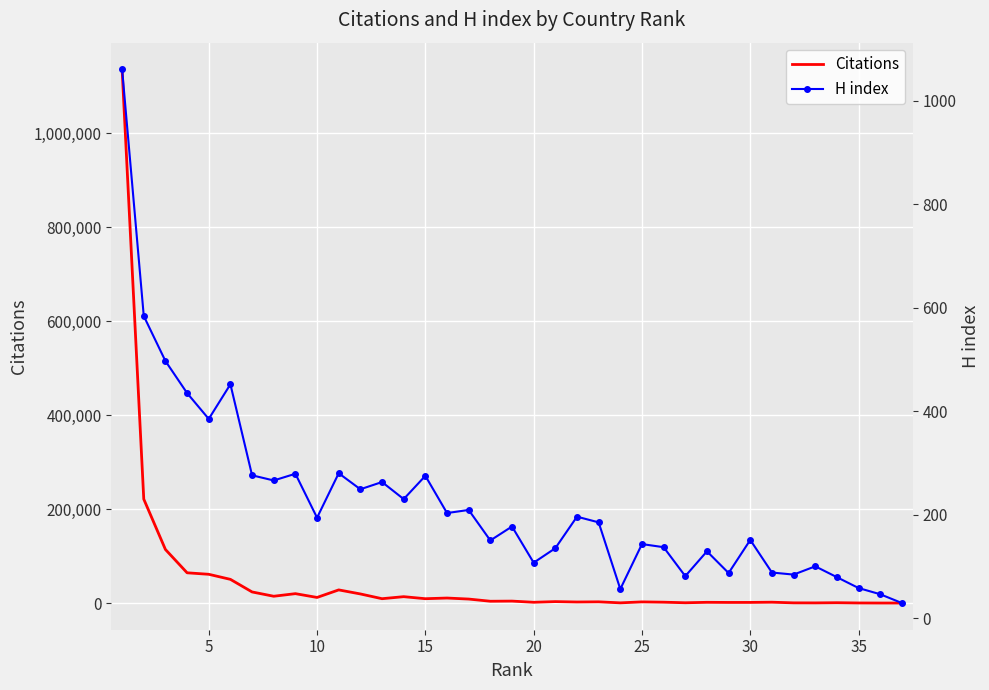

Which has a higher value, 18 or 21?

18